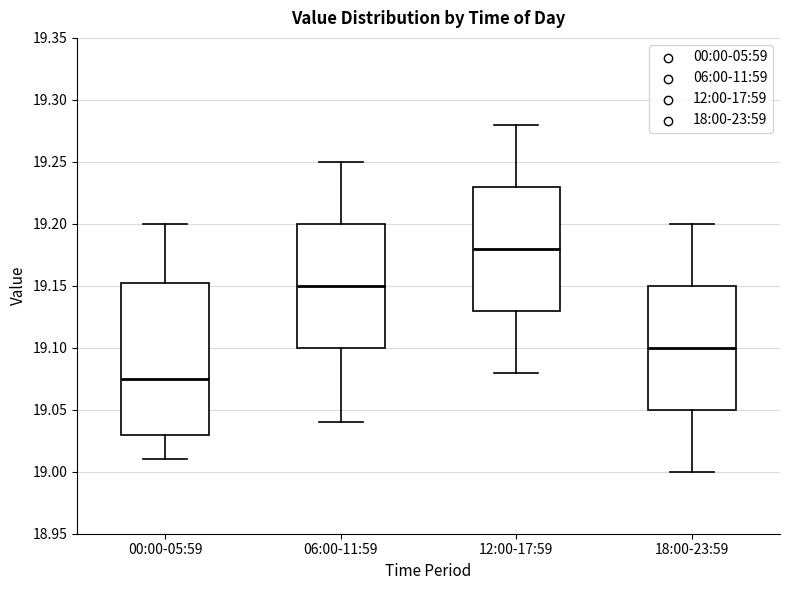

Where does the upper whisker of the box for 18:00-23:59 end on the y-axis? The values are not printed on the chart, so give them approximately, as read against the axis.

19.200